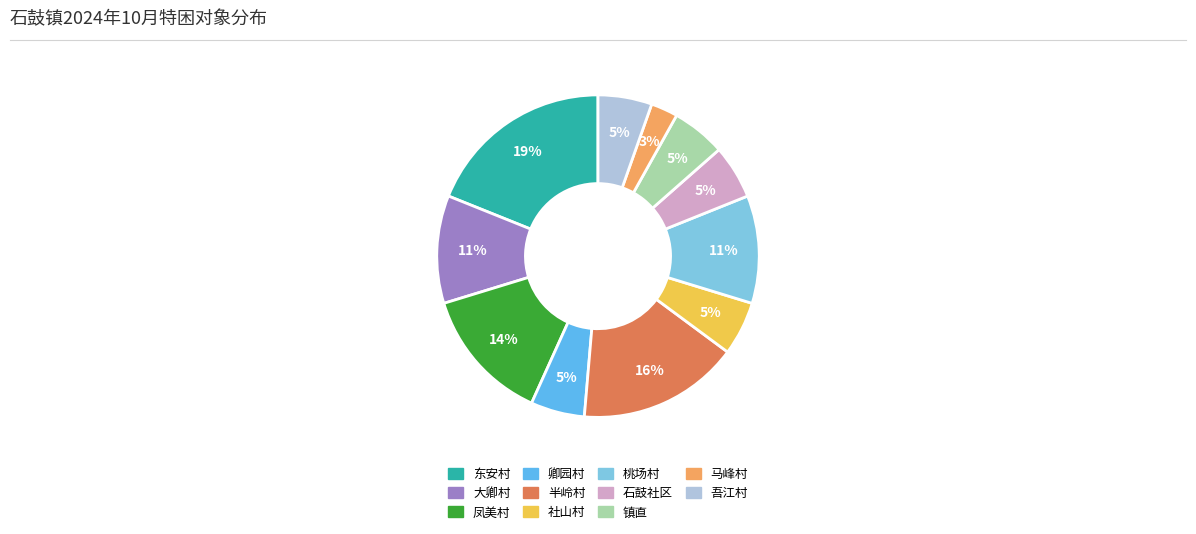

To the nearest percent, what is the difference between the 东安村 and 社山村 slice percentages?

14%